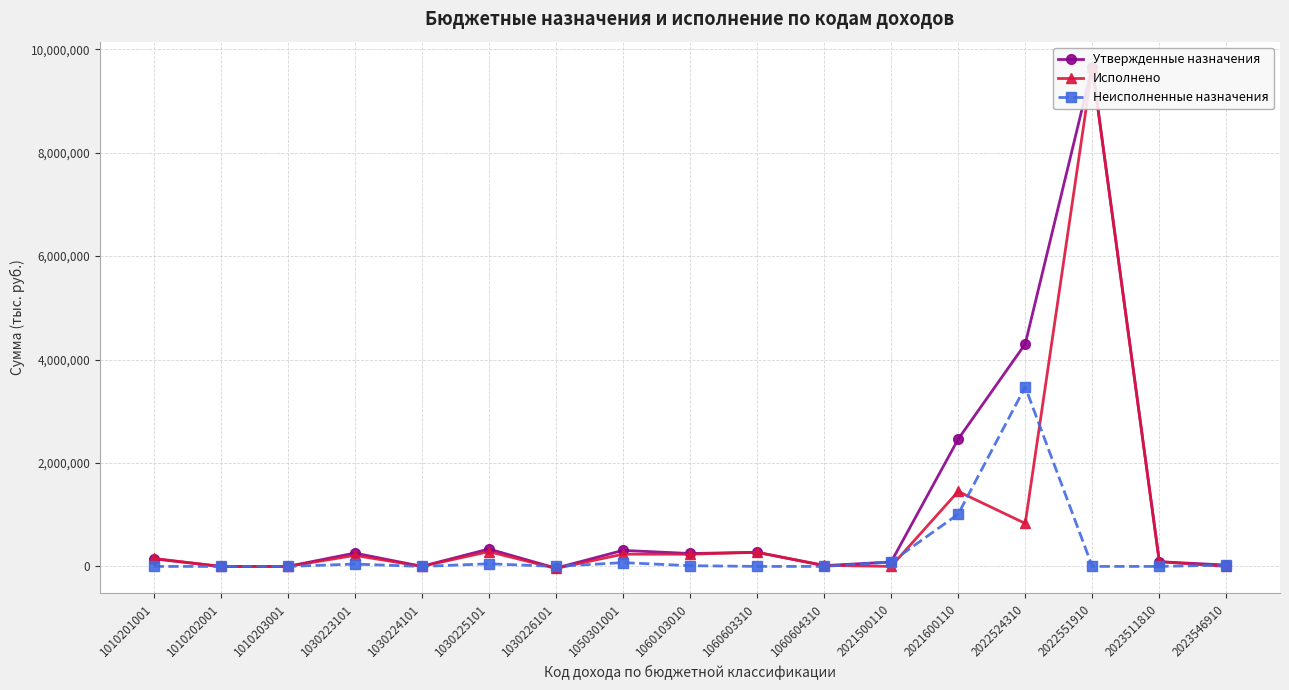

What is the value of the Утвержденные назначения point at the 15th from the left?

9661918.0